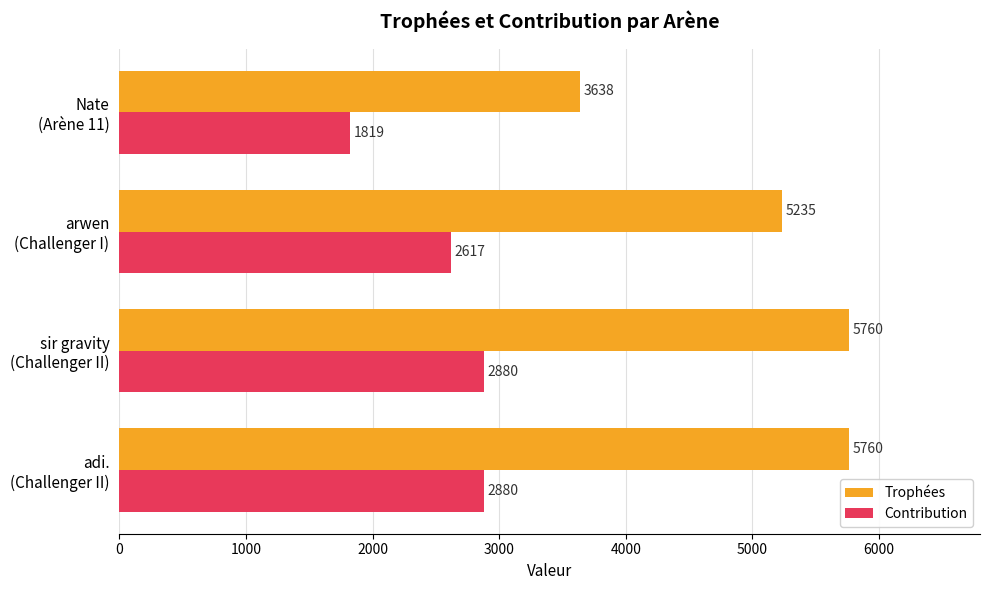

Which series has the largest total across all categories?

Trophées